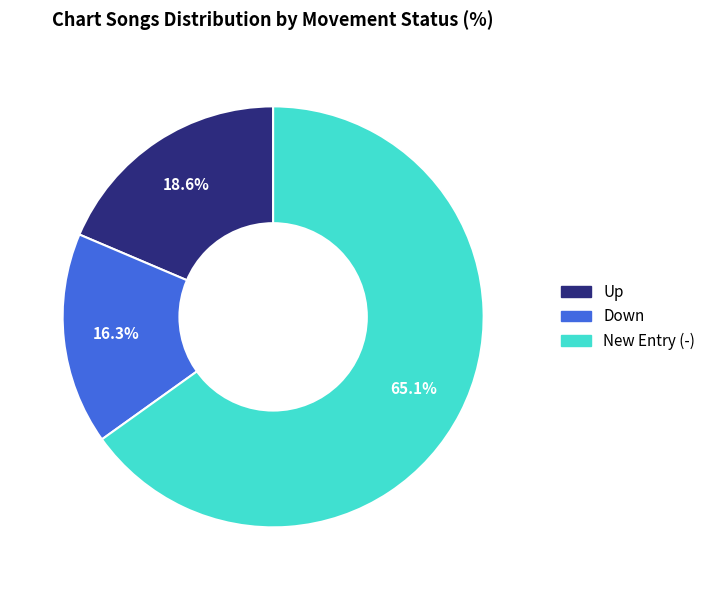

How many segments does this pie chart have?

3